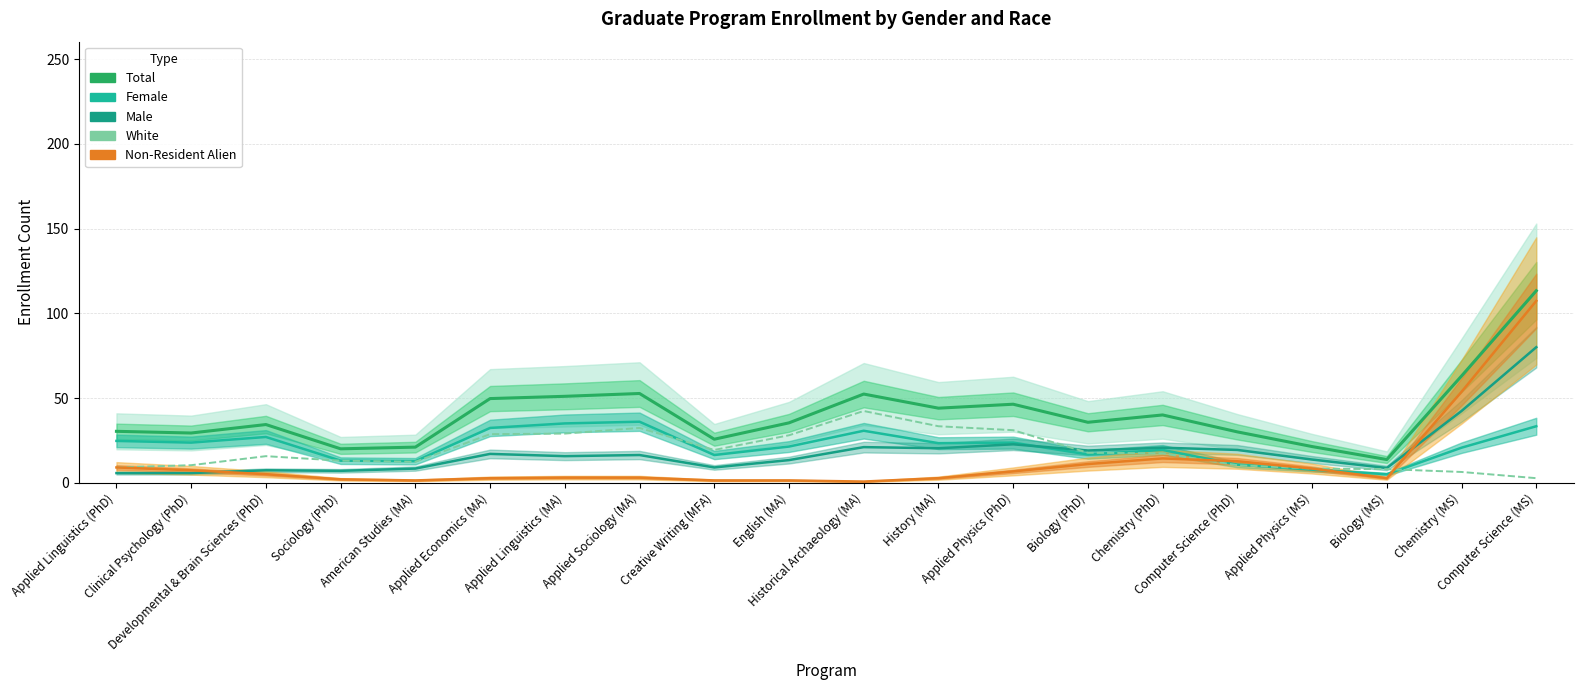

True or false: Female and Total intersect in this chart.

False